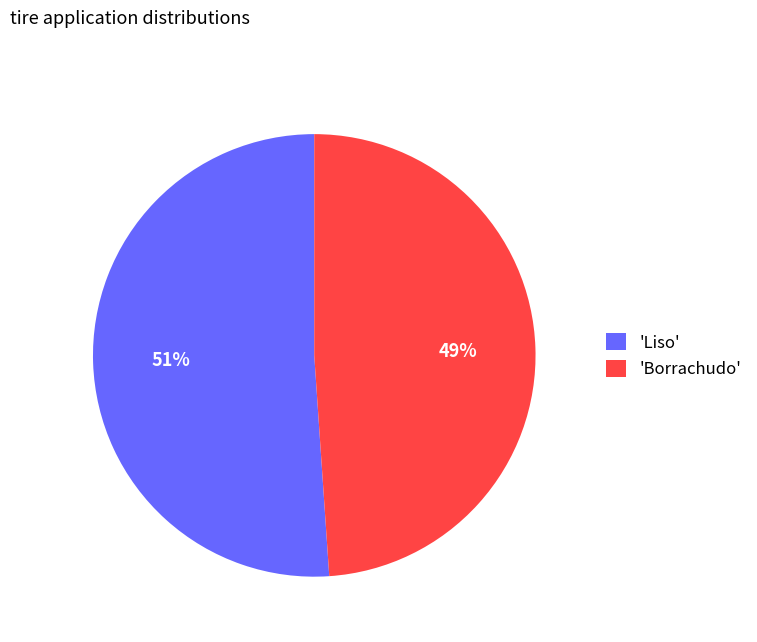

Do 'Liso' and 'Borrachudo' together represent more than half of the pie?

Yes